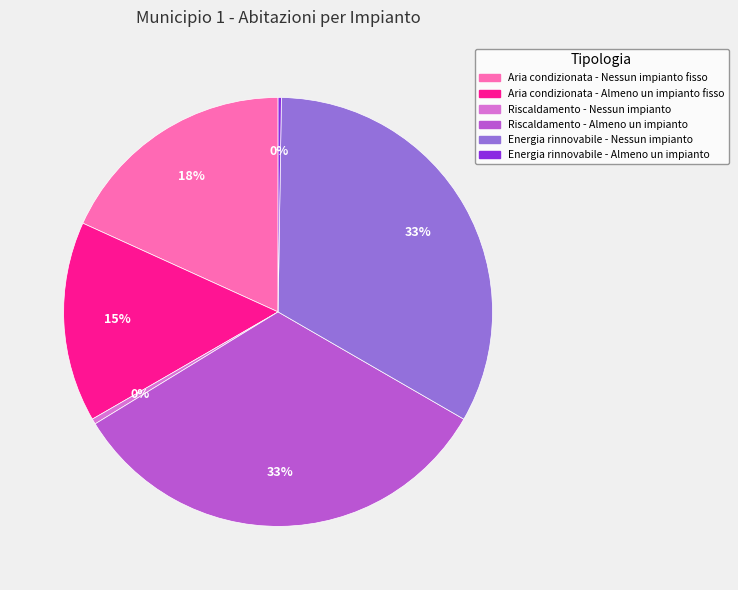

To the nearest percent, what is the difference between the Aria condizionata - Almeno un impianto fisso and Aria condizionata - Nessun impianto fisso slice percentages?

3%